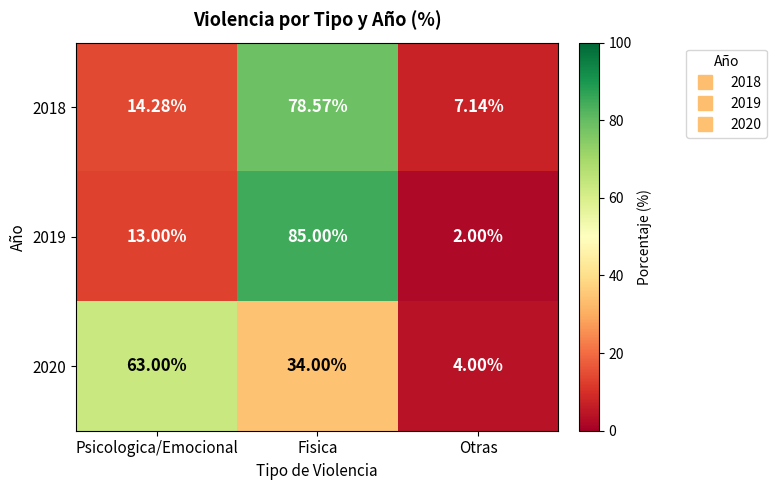

Is the value of 2019 at Otras greater than the value of 2018 at Fisica?

No